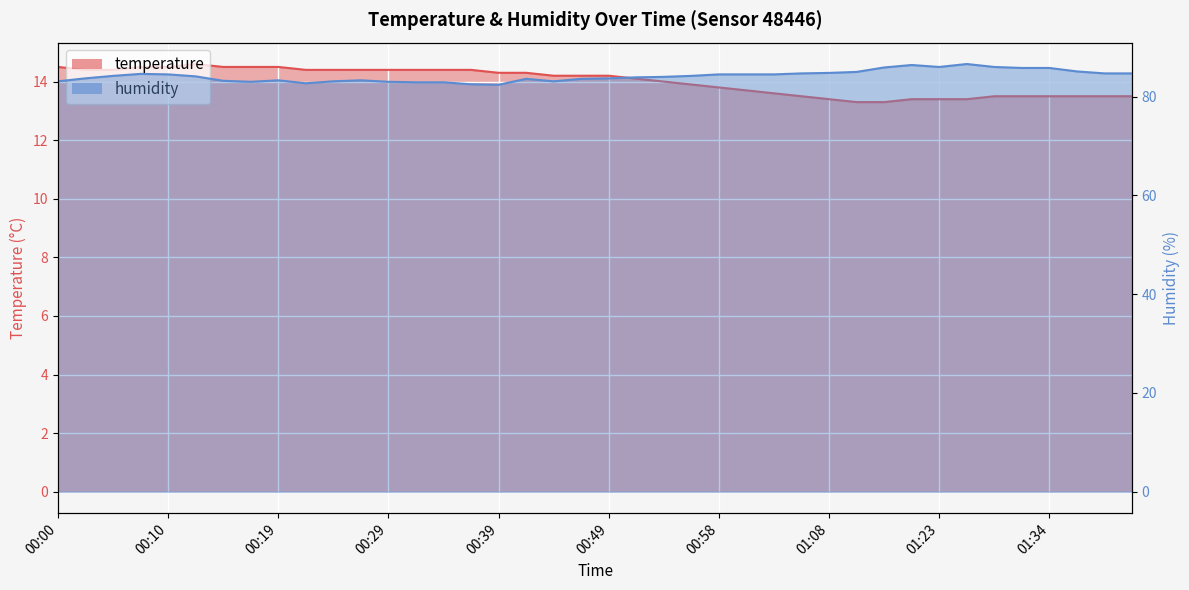

Is the value of temperature at 00:19 greater than the value of humidity at 01:19?

No